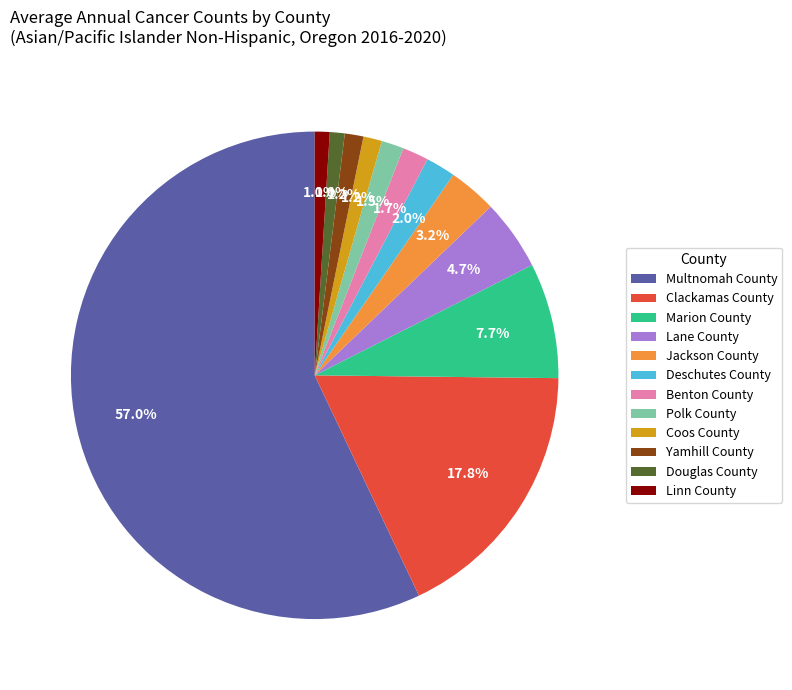

Is it true that Coos County is 1% of the pie?

True